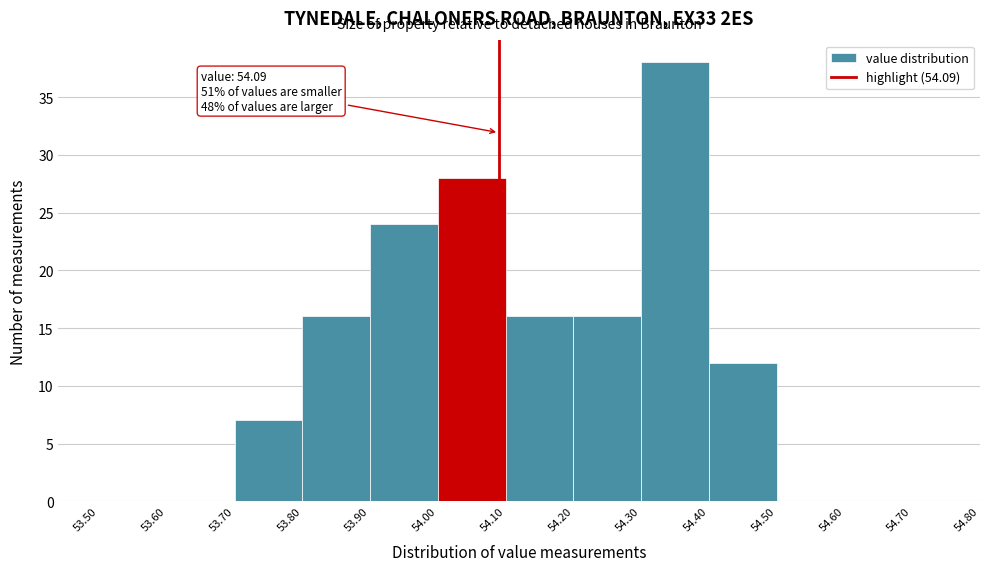

Which range on the x-axis has the tallest bar?

54.30 to 54.40